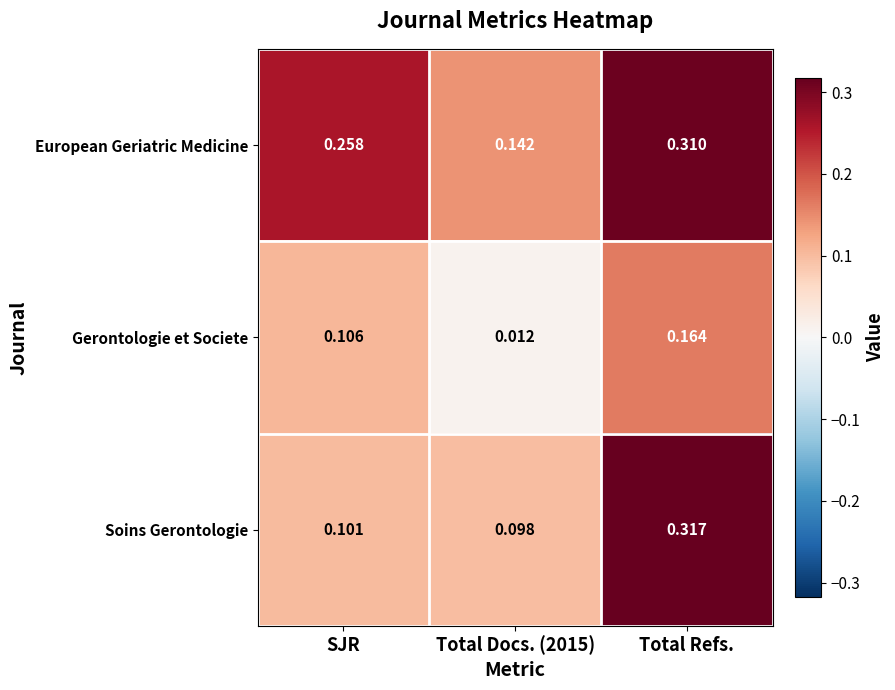

Which series changed the most between SJR and Total Refs.?

Soins Gerontologie